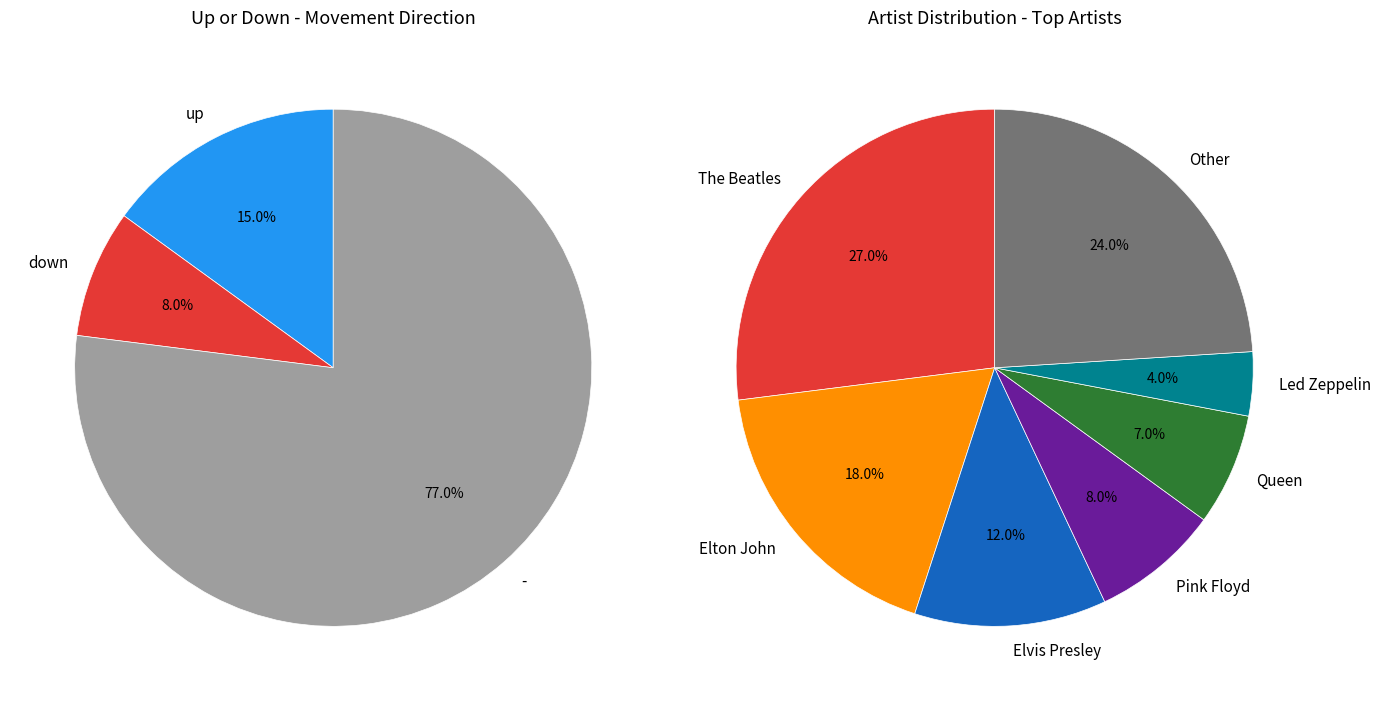

Approximately how many times larger is the value at up compared to -?

0.2